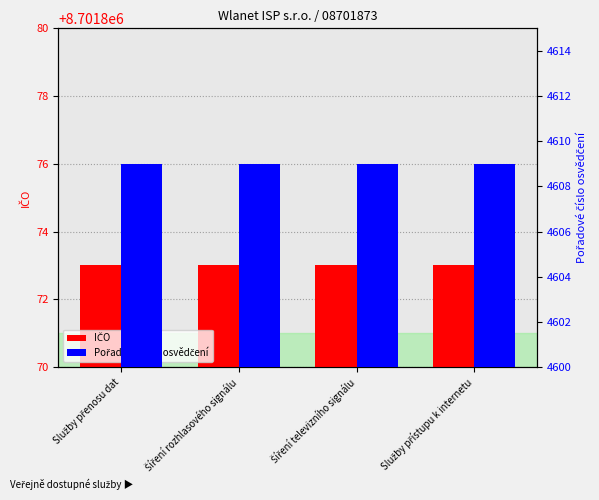

What is the highest value of the Pořadové číslo osvědčení series?

4609